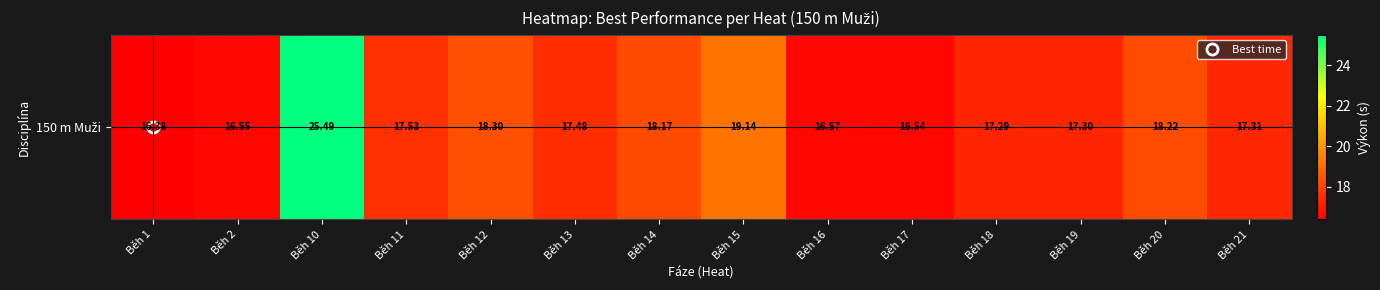

Reading left to right, extract all data points from this chart.

16.4	16.6	25.5	17.5	18.3	17.5	18.2	19.1	16.6	16.5	17.3	17.3	18.2	17.3